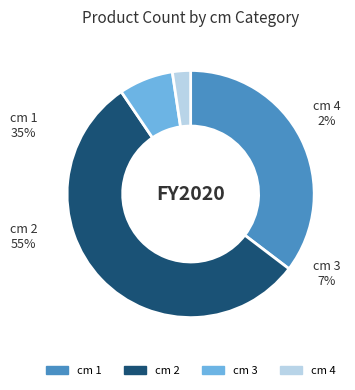

To the nearest percent, what is the average slice percentage?

25%